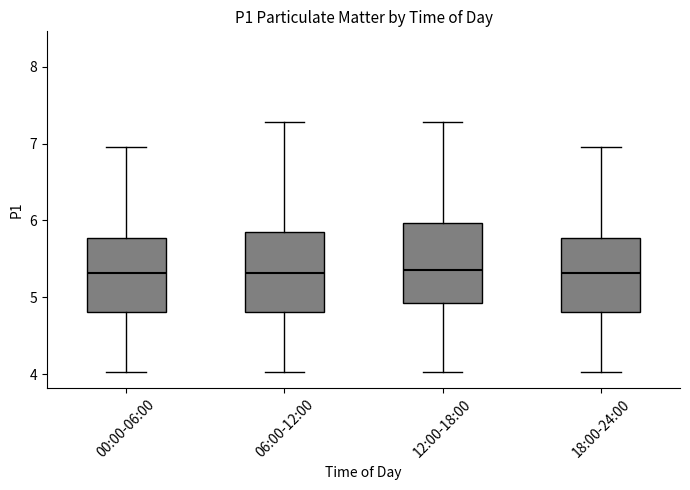

Reading left to right, transcribe this box plot: for each box, give where its median line is, the range the box spans, and where its two whiskers end, as read against the y-axis. The values are not printed on the chart, so give them approximately, as read against the axis.

00:00-06:00: median 5.3, box 4.8 to 5.8, whiskers 4.0 to 7.0
06:00-12:00: median 5.3, box 4.8 to 5.9, whiskers 4.0 to 7.3
12:00-18:00: median 5.4, box 4.9 to 6.0, whiskers 4.0 to 7.3
18:00-24:00: median 5.3, box 4.8 to 5.8, whiskers 4.0 to 7.0